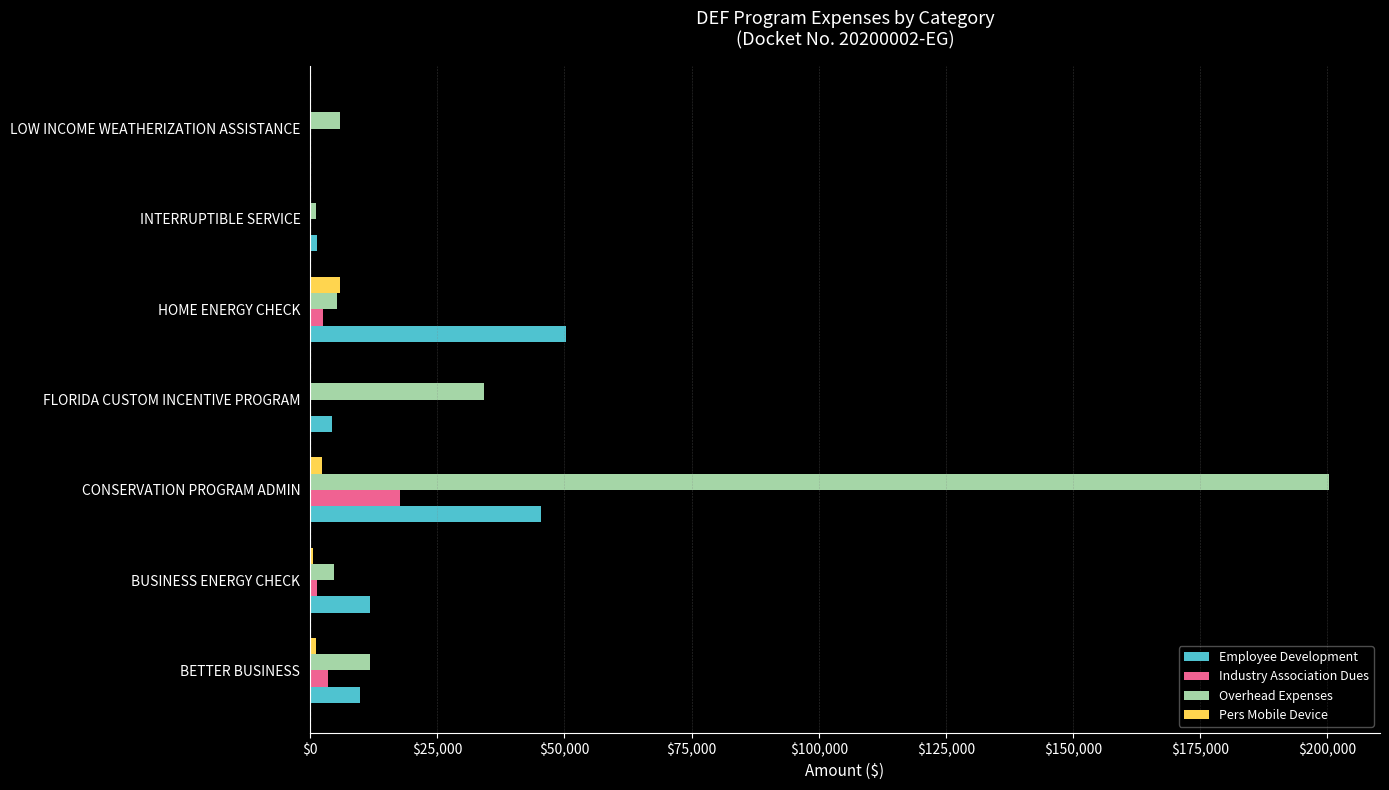

Which category has the highest value across all series?

CONSERVATION PROGRAM ADMIN